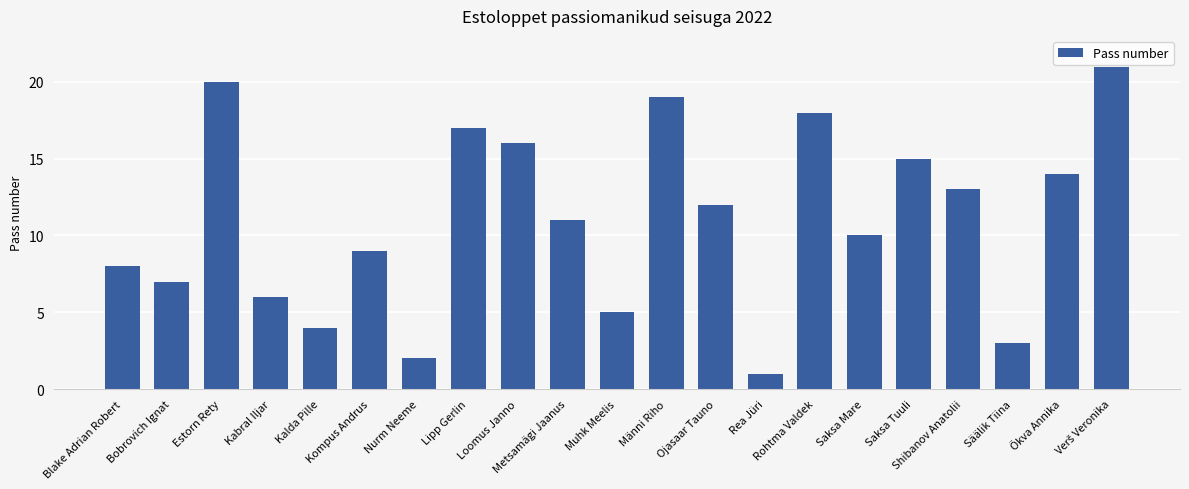

What is the maximum value shown in the chart?

21